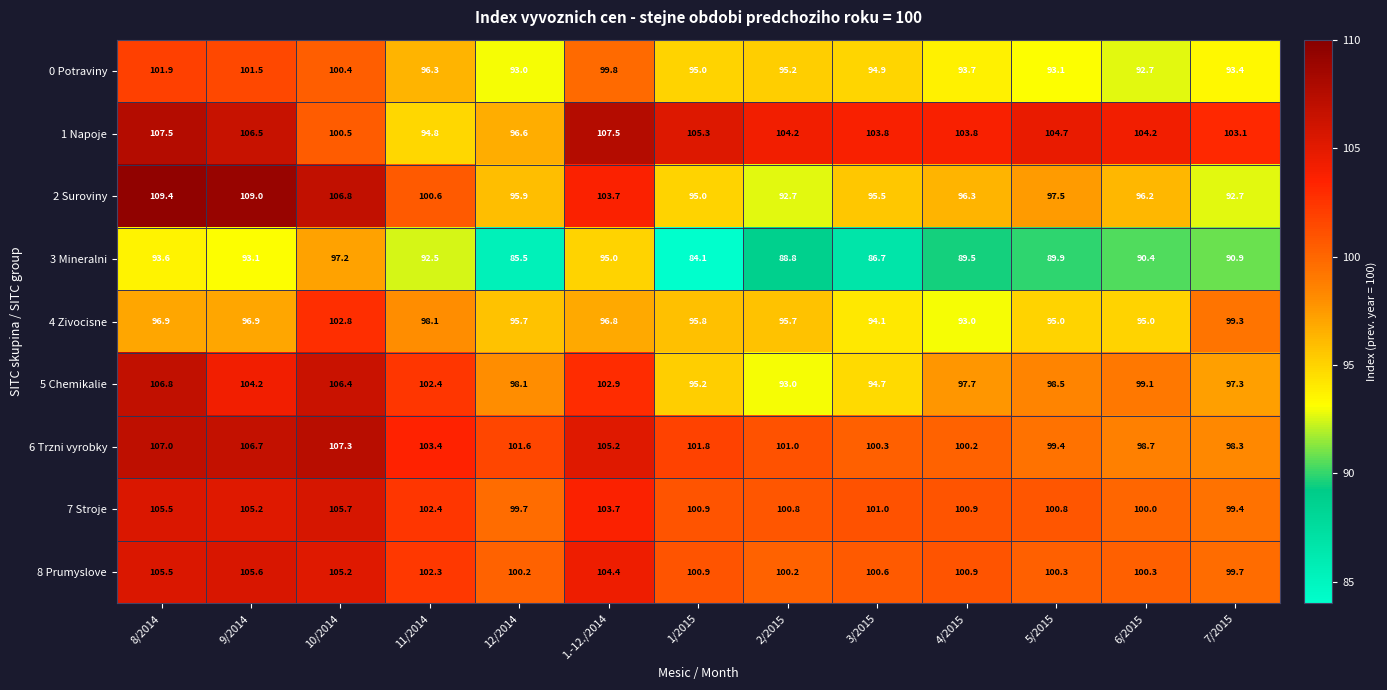

At which label does 3 Mineralni first exceed 90?

8/2014